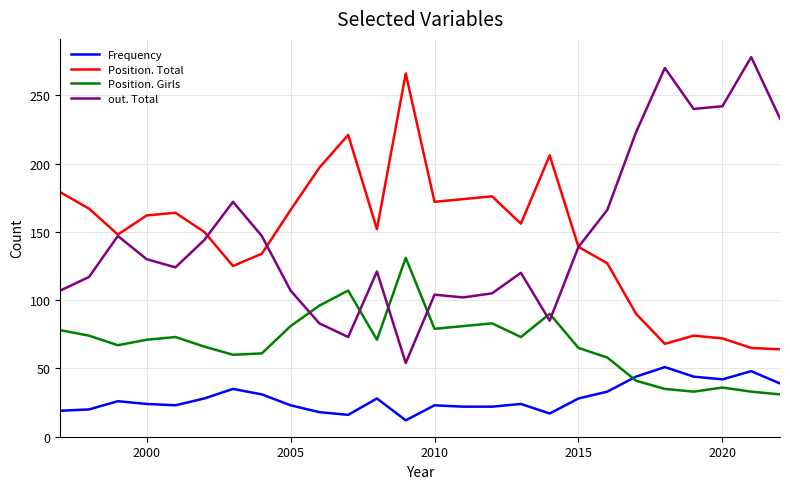

What is the minimum value for Frequency?

12